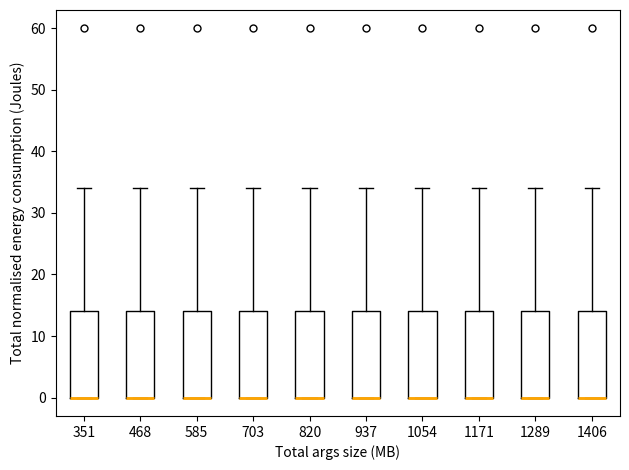

Reading left to right, read every box against the y-axis: the position of its median line, the range the box covers, and the ends of its whiskers. The values are not printed on the chart, so give them approximately, as read against the axis.

351: median 0 (drawn on the box's lower edge), box 0 to 14, whiskers 0 to 34
468: median 0 (drawn on the box's lower edge), box 0 to 14, whiskers 0 to 34
585: median 0 (drawn on the box's lower edge), box 0 to 14, whiskers 0 to 34
703: median 0 (drawn on the box's lower edge), box 0 to 14, whiskers 0 to 34
820: median 0 (drawn on the box's lower edge), box 0 to 14, whiskers 0 to 34
937: median 0 (drawn on the box's lower edge), box 0 to 14, whiskers 0 to 34
1054: median 0 (drawn on the box's lower edge), box 0 to 14, whiskers 0 to 34
1171: median 0 (drawn on the box's lower edge), box 0 to 14, whiskers 0 to 34
1289: median 0 (drawn on the box's lower edge), box 0 to 14, whiskers 0 to 34
1406: median 0 (drawn on the box's lower edge), box 0 to 14, whiskers 0 to 34